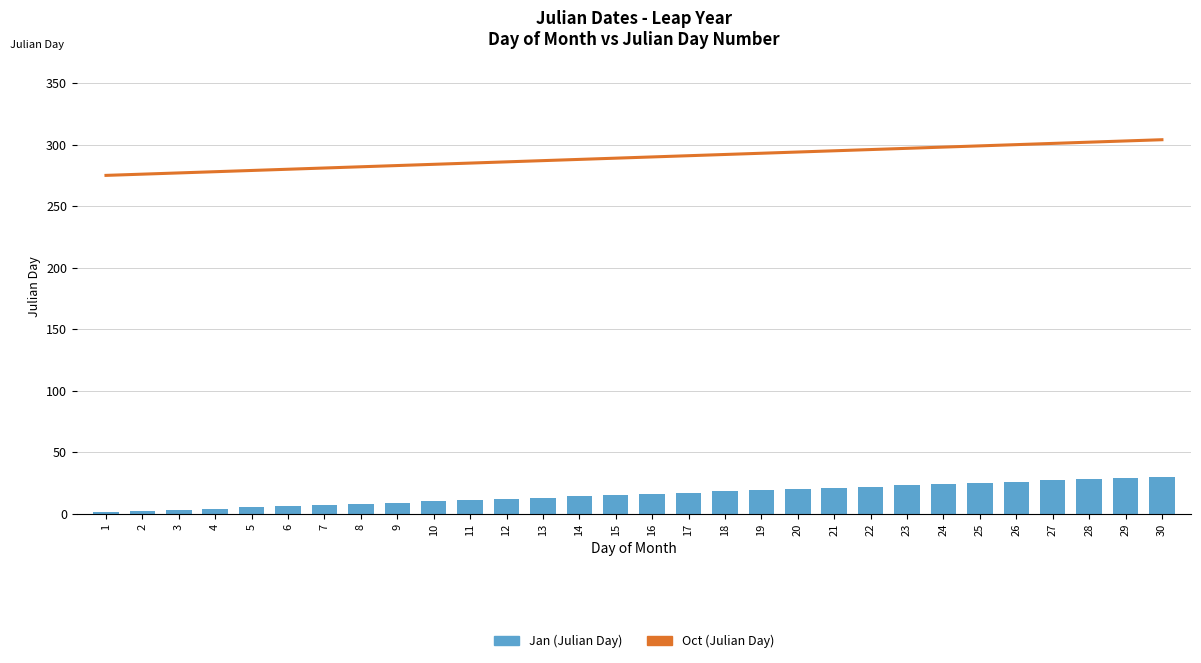

What is the difference between the Oct (Julian Day) values at 13 and 8?

5